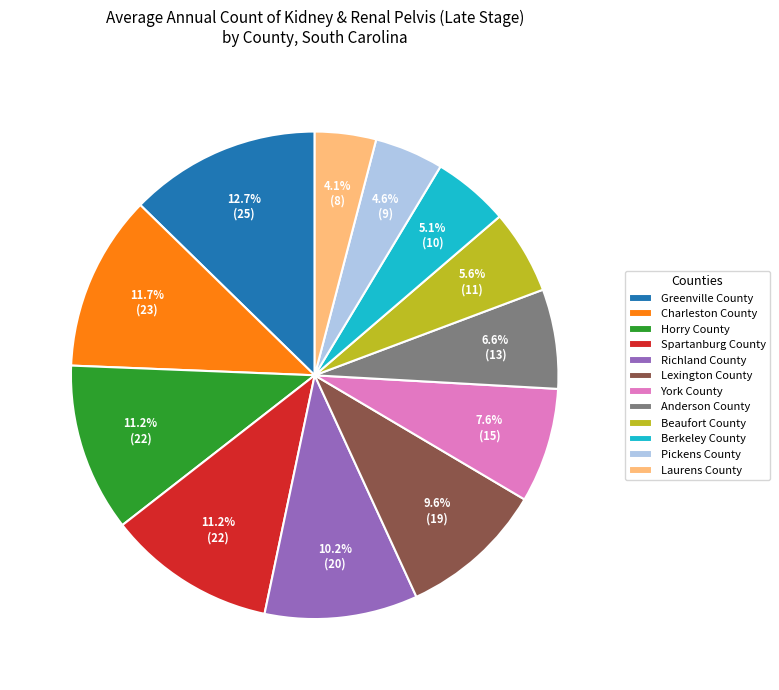

The York County slice represents 8% of the pie. True or false?

True